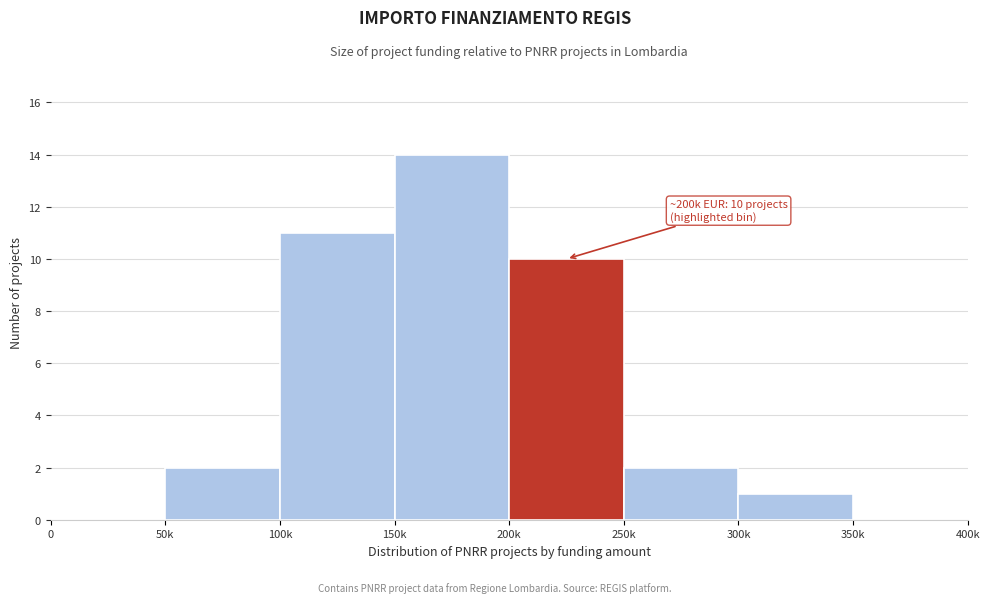

Reading left to right, transcribe all the data shown in this chart.

0=0	50k=2	100k=11	150k=14	200k=10	250k=2	300k=1	350k=0